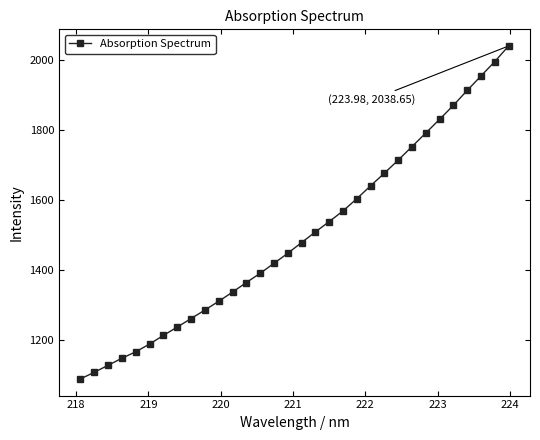

True or false: there are more than 2 points higher than both neighbors.

False